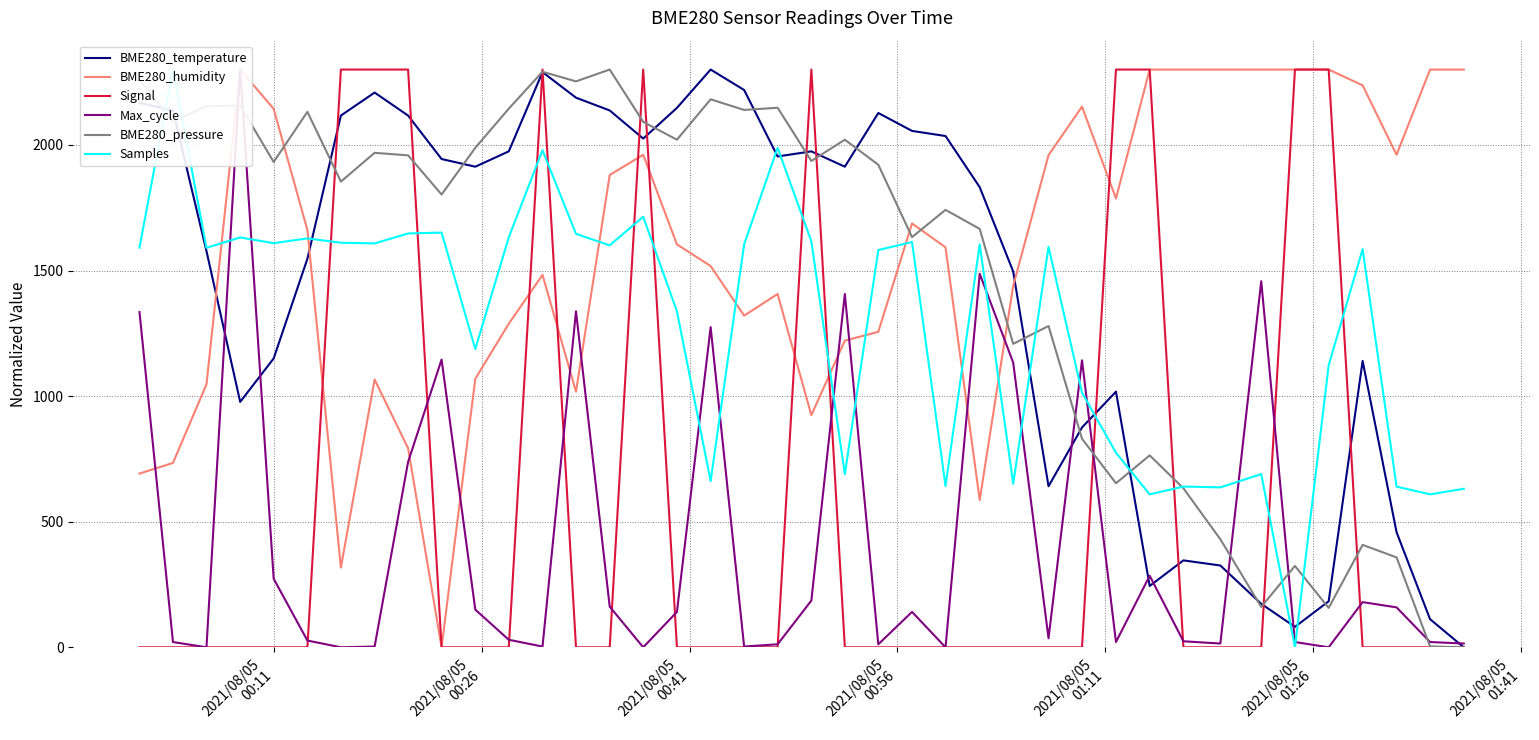

How many intersections are there between Samples and BME280_temperature?

9